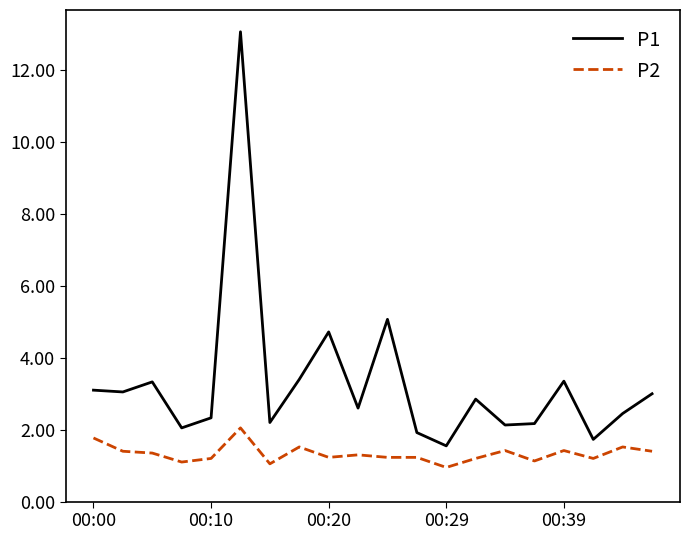

Which series has the largest range (max minus min)?

P1